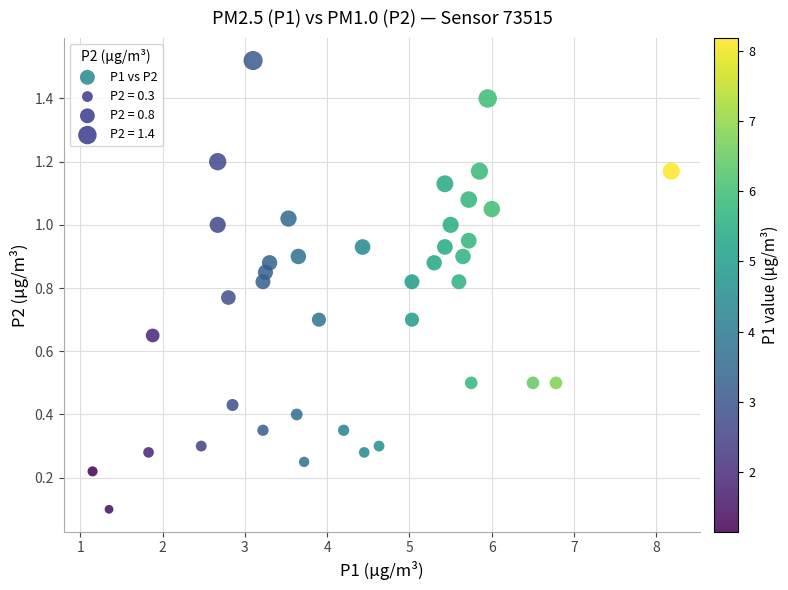

What is the range of X values (max minus min)?

7.0